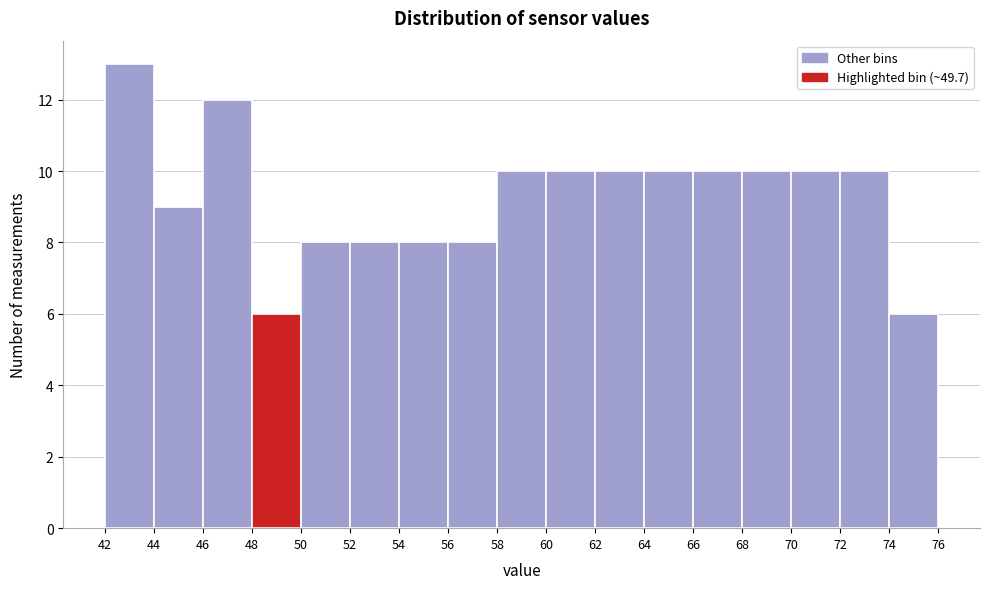

Reading left to right, list every bar in this chart as the range it spans on the x-axis followed by its height. The values are not printed on the chart, so give them approximately, as read against the axis.

42 to 44: 13
44 to 46: 9
46 to 48: 12
48 to 50: 6
50 to 52: 8
52 to 54: 8
54 to 56: 8
56 to 58: 8
58 to 60: 10
60 to 62: 10
62 to 64: 10
64 to 66: 10
66 to 68: 10
68 to 70: 10
70 to 72: 10
72 to 74: 10
74 to 76: 6